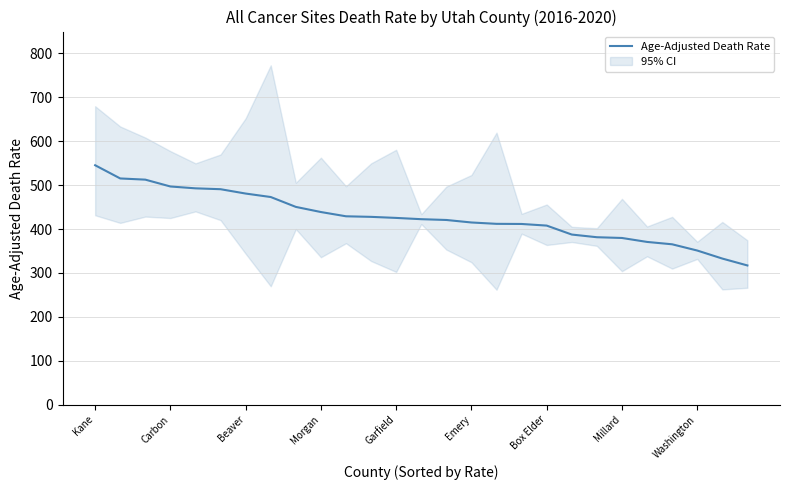

Is it true that Age-Adjusted Death Rate equals 183.1 at Washington?

False